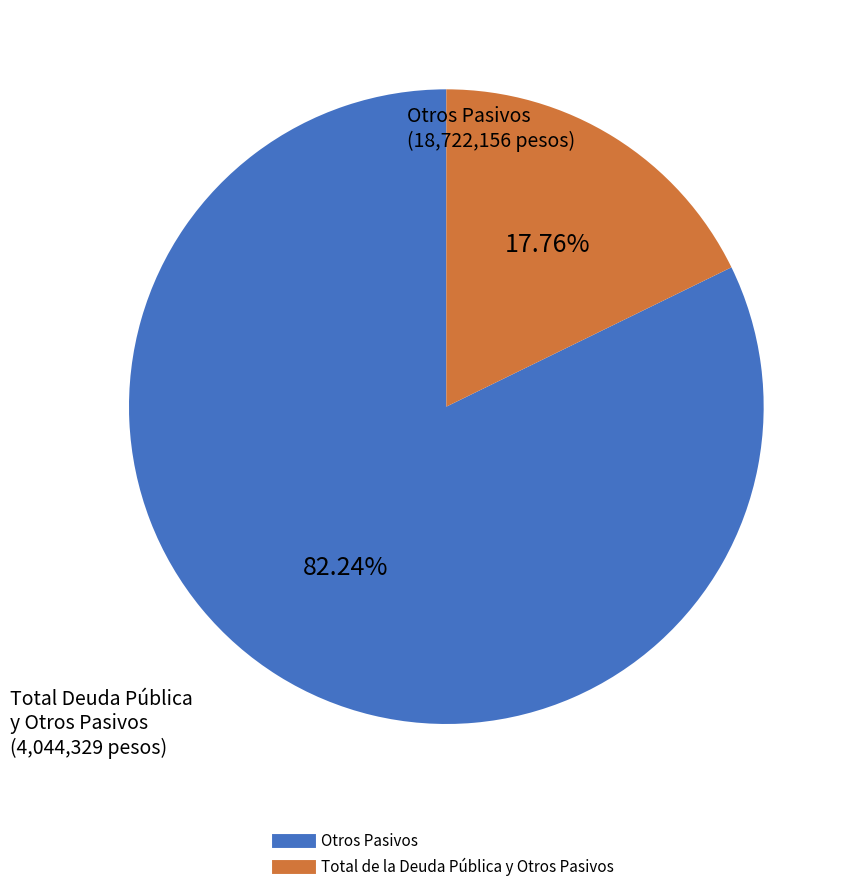

Rank the categories by value from lowest to highest.

Total de la Deuda Pública y Otros Pasivos, Otros Pasivos